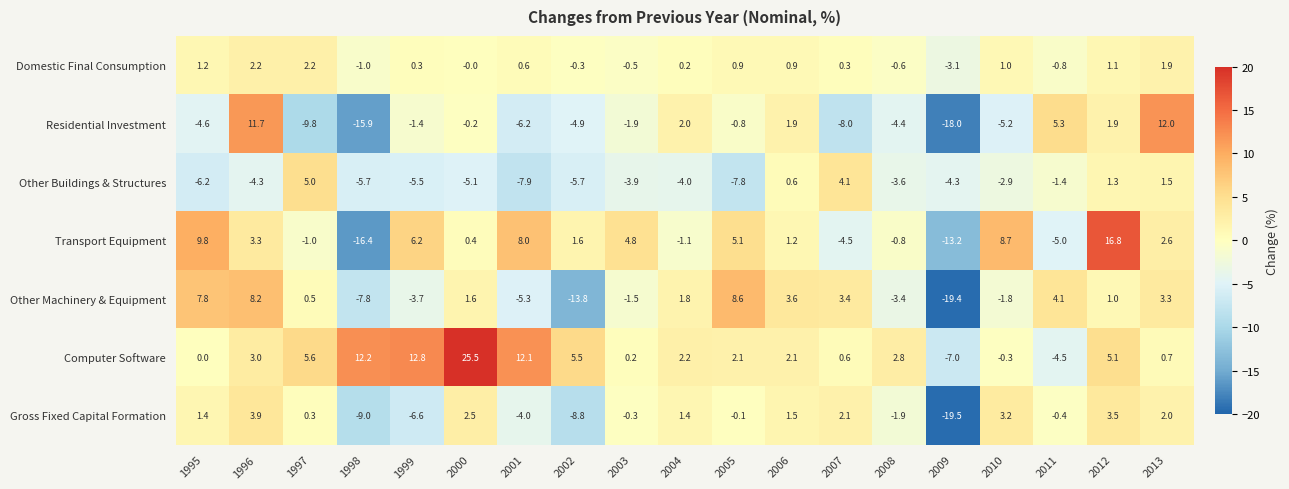

Is the value of Computer Software at 2007 greater than the value of Domestic Final Consumption at 2012?

No